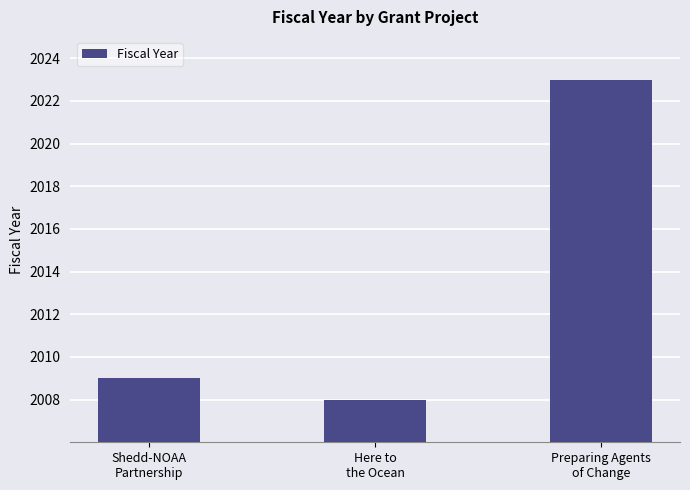

Rank the categories by value from highest to lowest.

Preparing Agents
of Change, Shedd-NOAA
Partnership, Here to
the Ocean